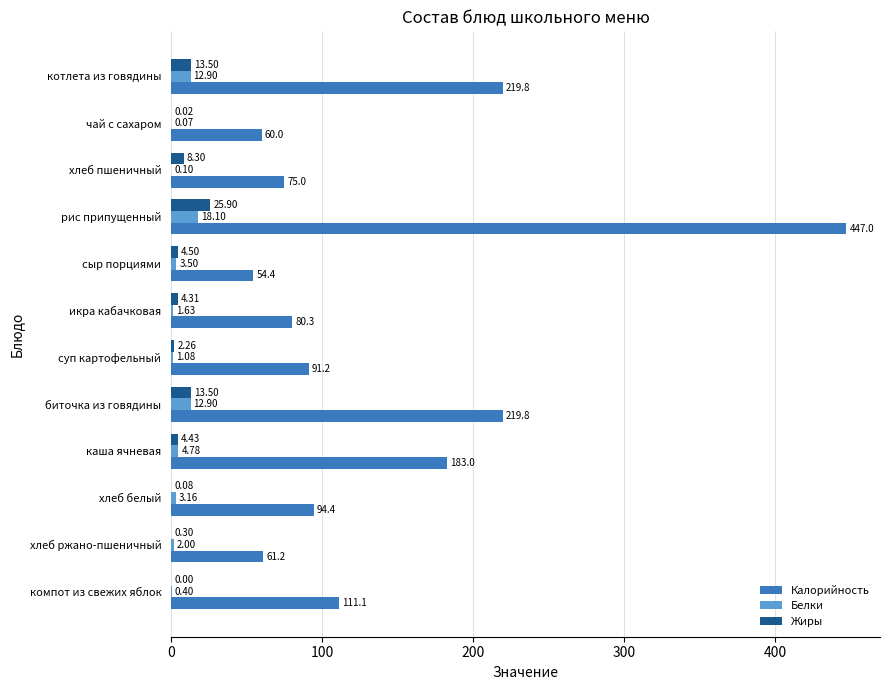

What is the sum of the Калорийность values at хлеб ржано-пшеничный and хлеб белый?

155.6